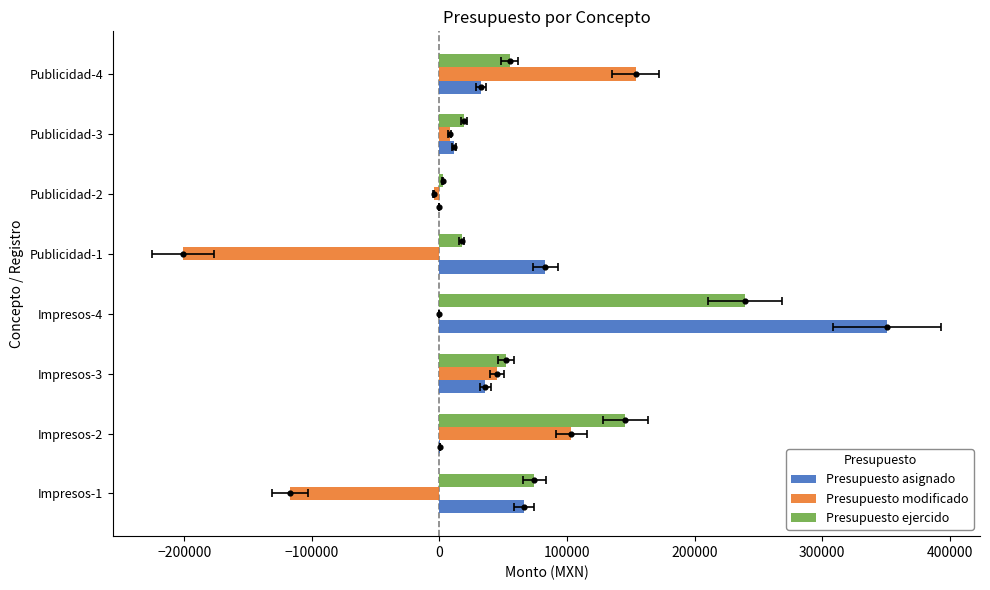

Which series has the largest total across all categories?

Presupuesto ejercido